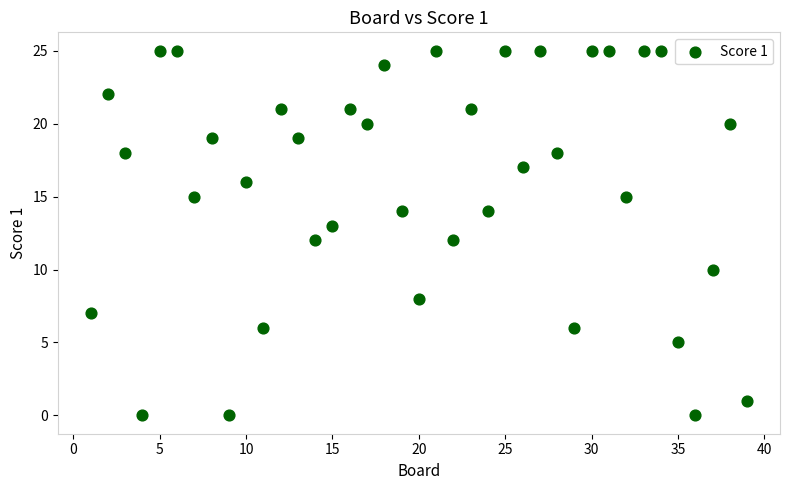

What is the range of X values (max minus min)?

38